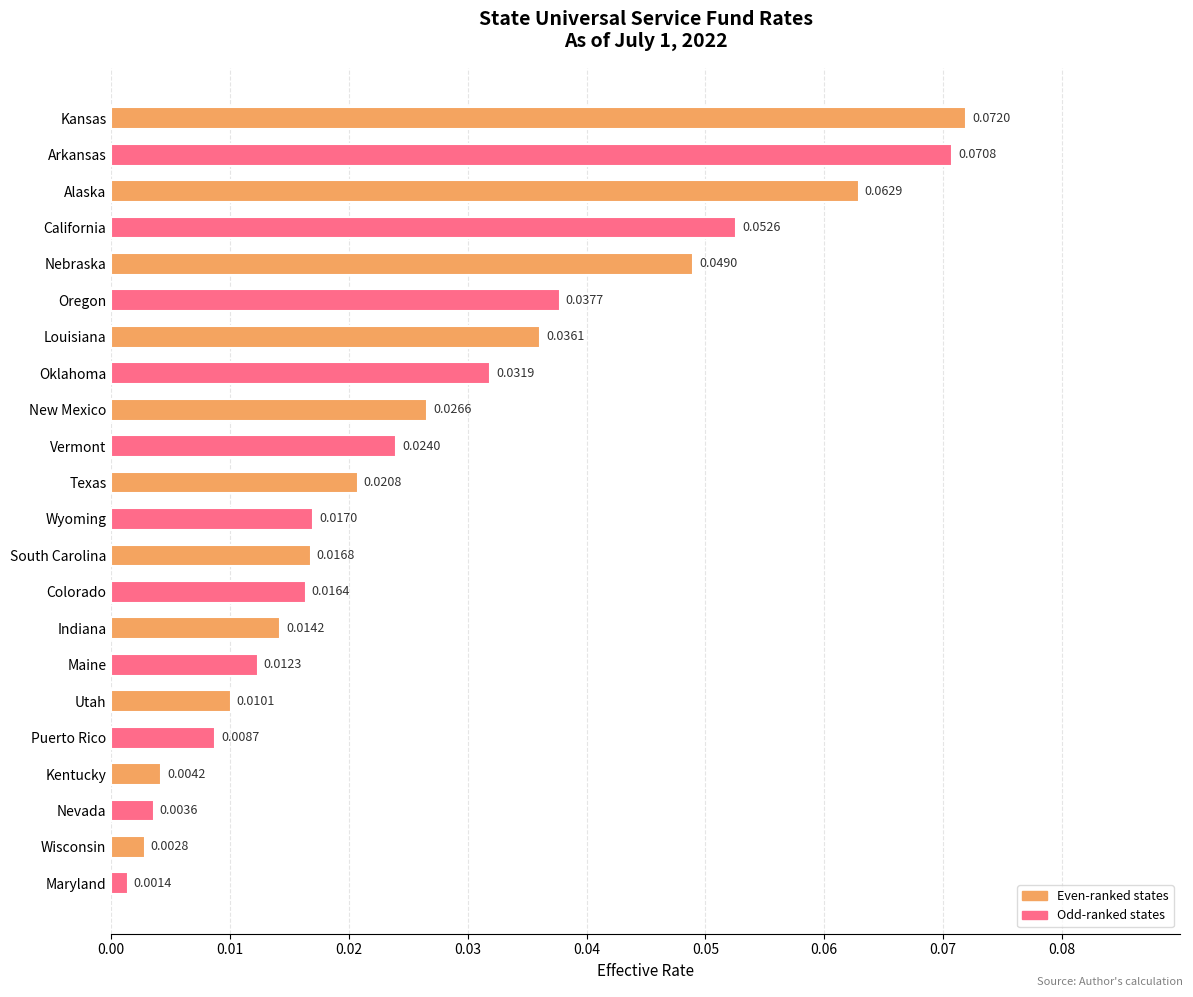

Which label corresponds to the smallest value in the chart?

Maryland